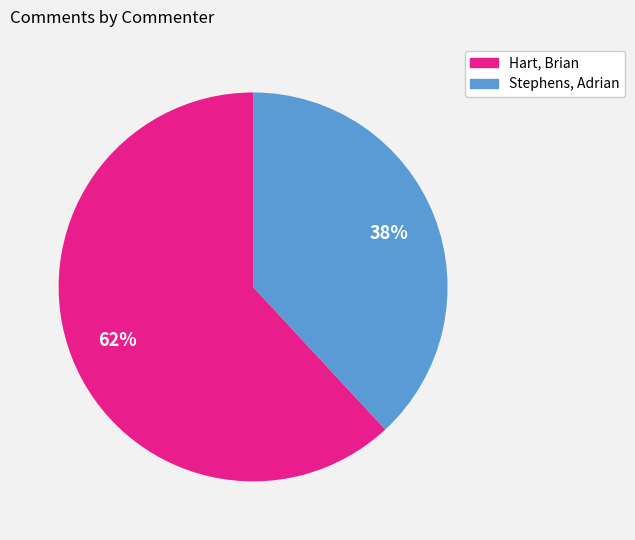

True or false: Hart, Brian accounts for 62% of the total.

True